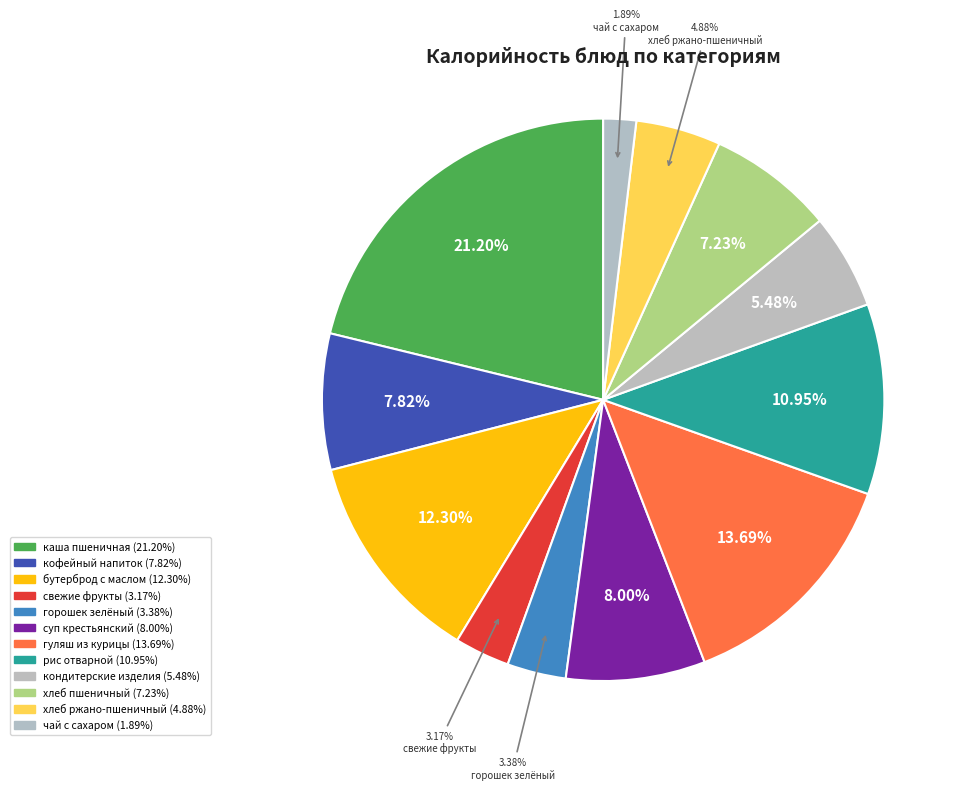

How many segments does this pie chart have?

12